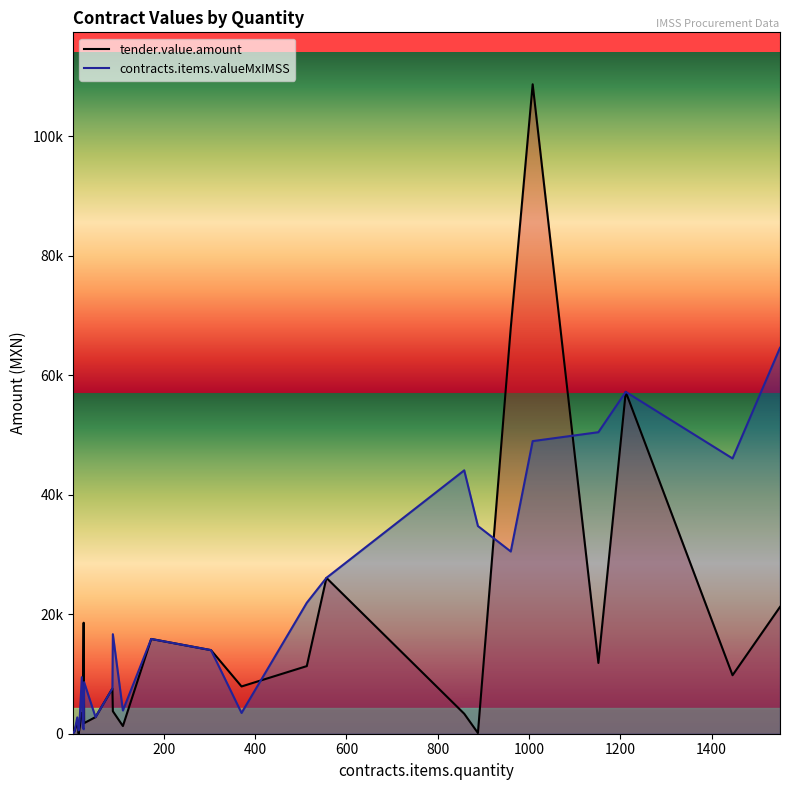

How many categories are shown in the chart?

26